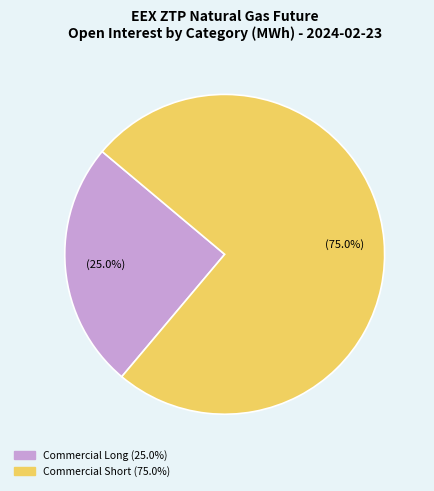

Is there a majority slice in this chart?

Yes